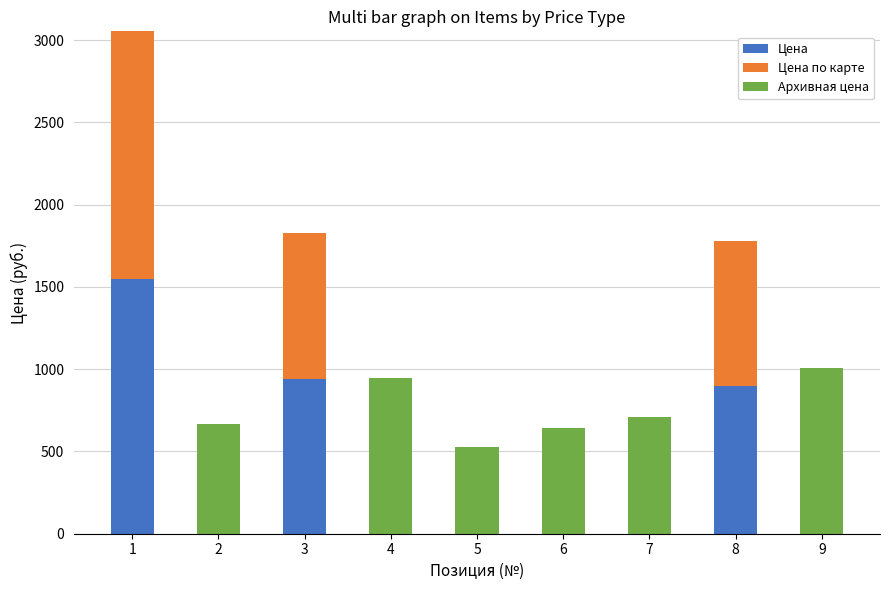

What is the average value of the Цена series?

377